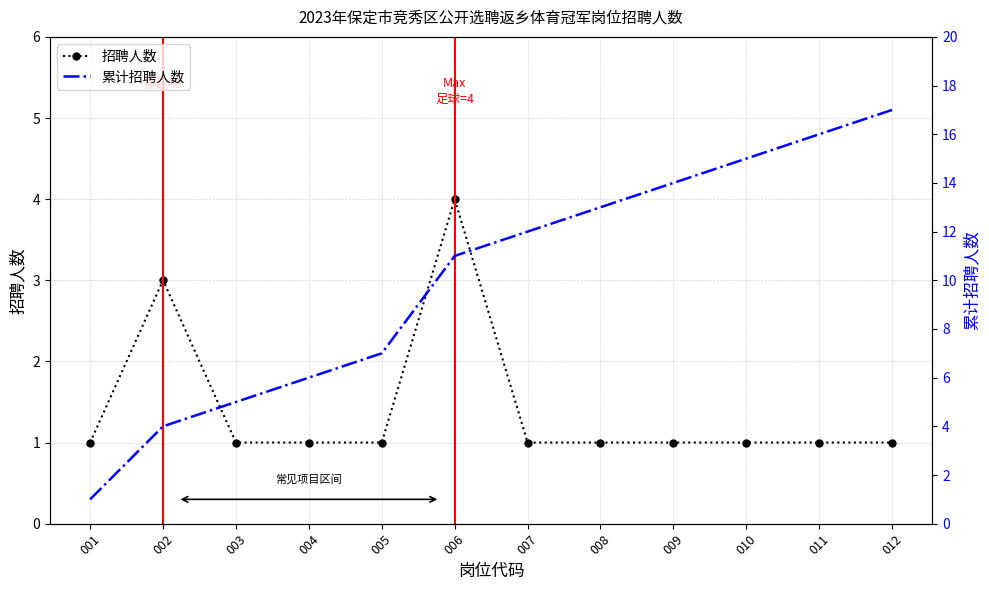

Is the value of 招聘人数 at 009 greater than the value of 累计招聘人数 at 009?

No